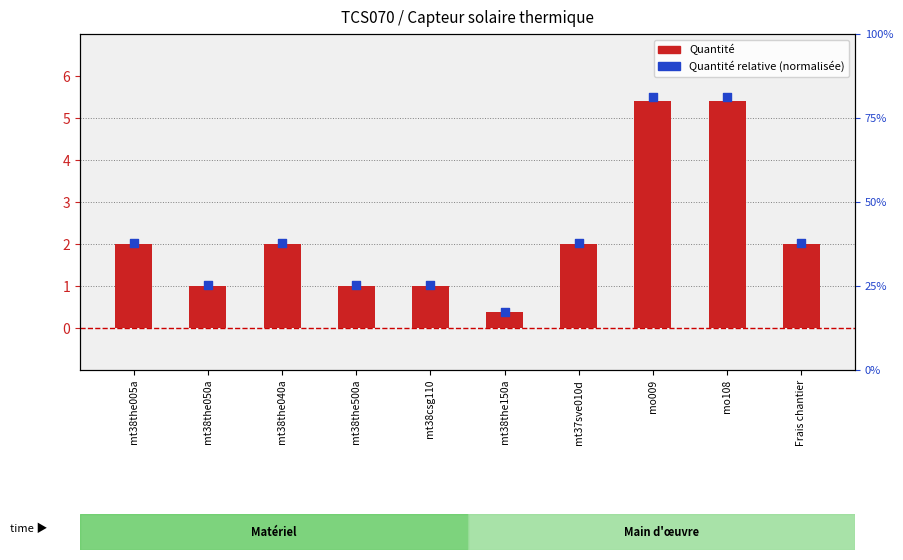

What are all the series names shown in the legend?

Quantité, Quantité relative (normalisée)